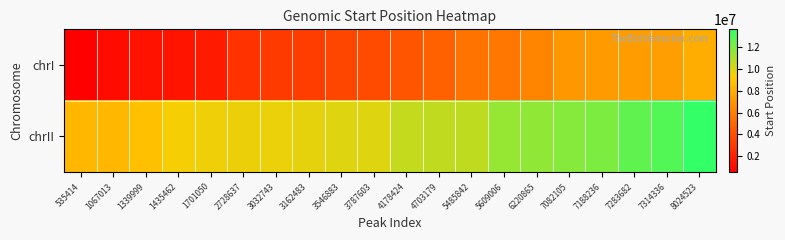

At how many categories does at least one series exceed 6847222?

20